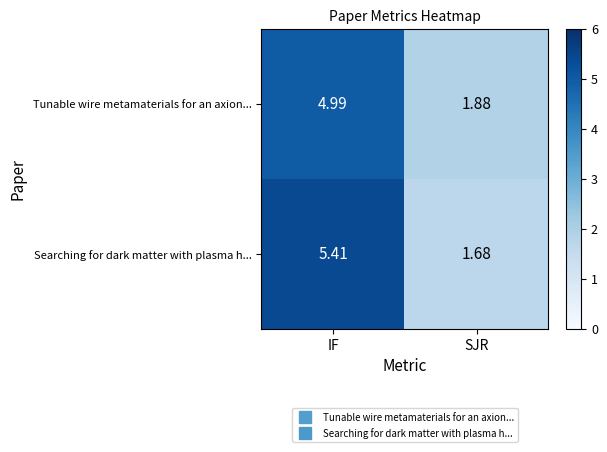

Which series changed the most between IF and SJR?

Searching for dark matter with plasma h...